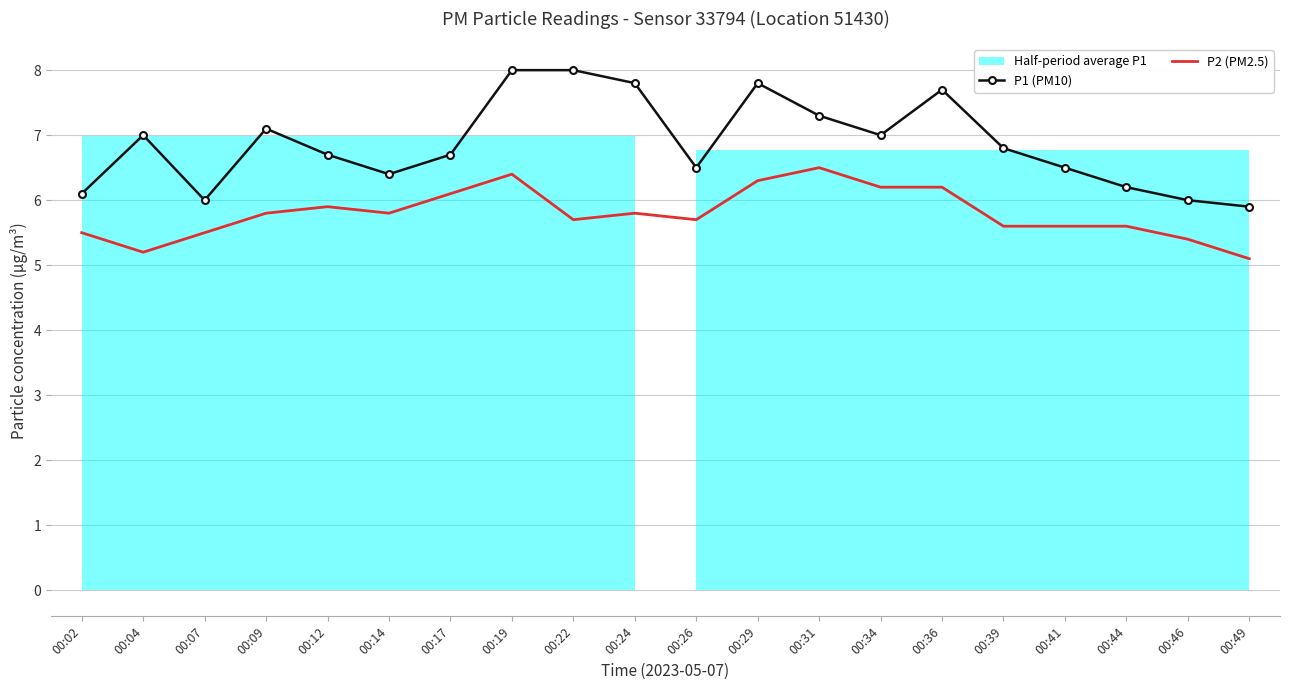

Reading left to right, extract all data points from this chart.

P1 (PM10): 6.1	7.0	6.0	7.1	6.7	6.4	6.7	8.0	8.0	7.8	6.5	7.8	7.3	7.0	7.7	6.8	6.5	6.2	6.0	5.9
P2 (PM2.5): 5.5	5.2	5.5	5.8	5.9	5.8	6.1	6.4	5.7	5.8	5.7	6.3	6.5	6.2	6.2	5.6	5.6	5.6	5.4	5.1